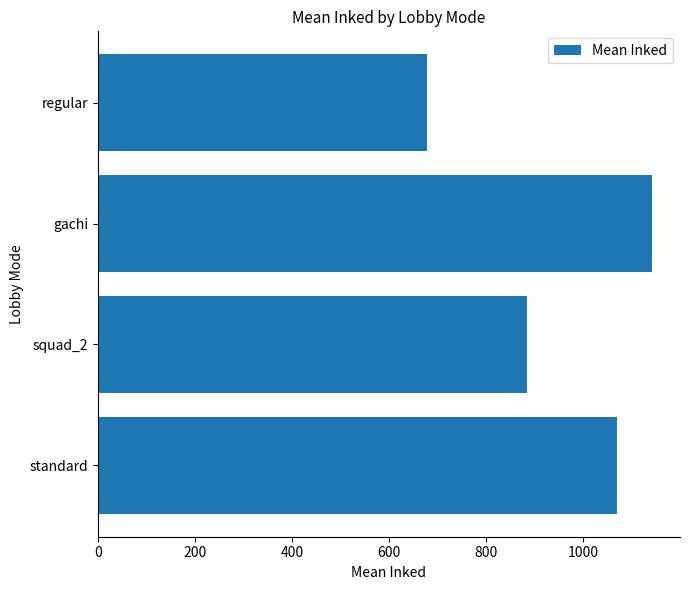

List the labels in order of value, largest first.

gachi, standard, squad_2, regular